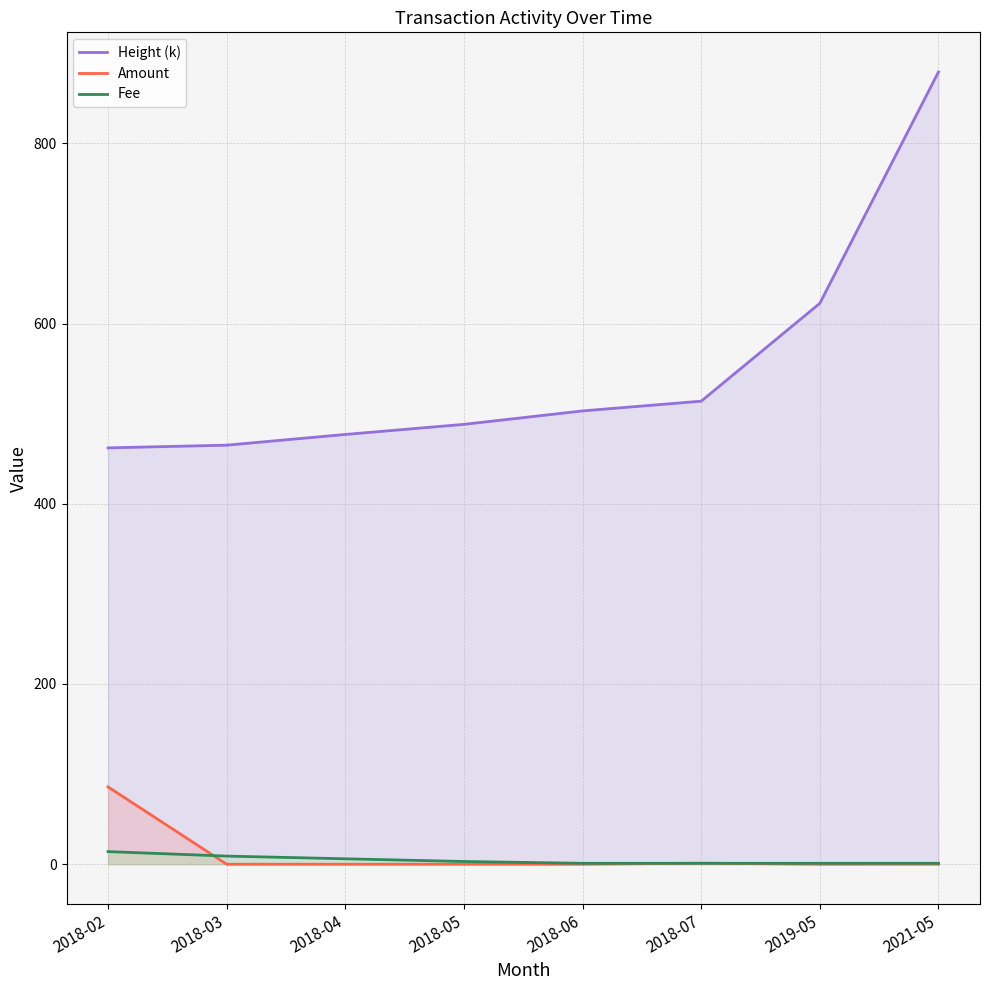

How many lines are shown in the chart?

3